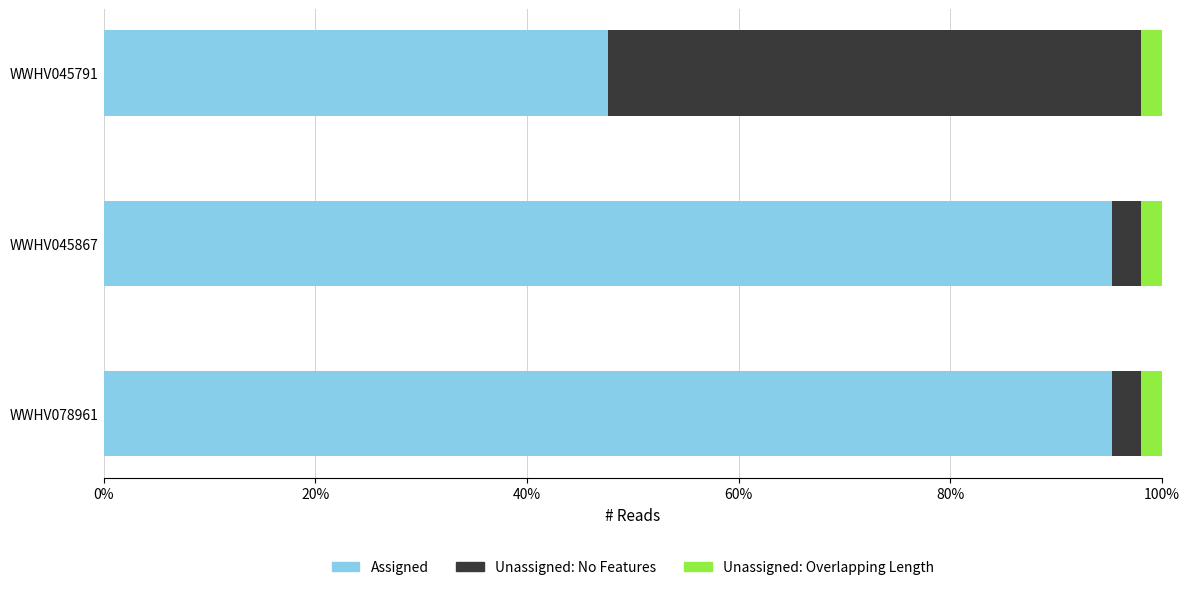

Which series has the widest spread of values?

Unassigned: No Features